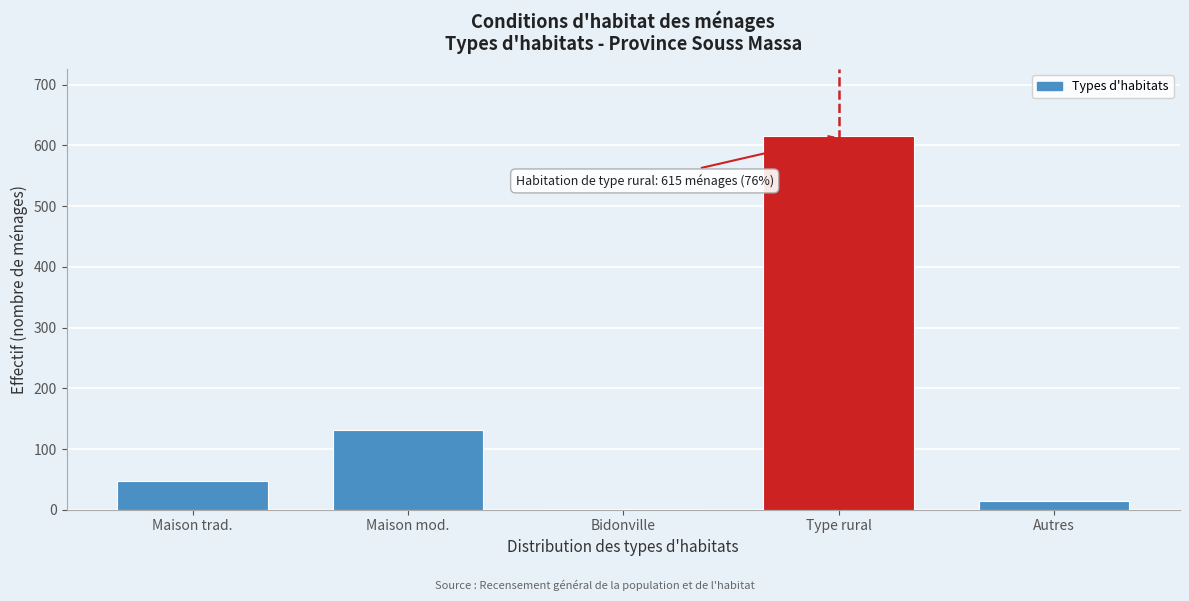

Reading left to right, what are all the values shown in this chart?

Maison trad.=47	Maison mod.=131	Bidonville=1	Type rural=615	Autres=15